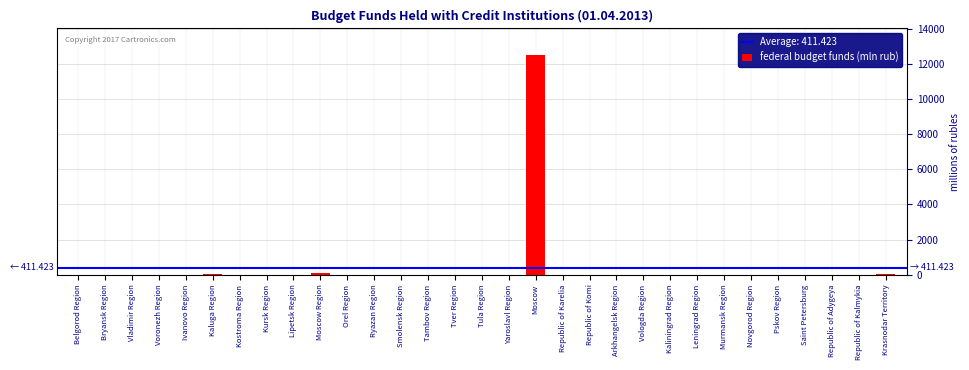

What is the greatest value displayed?

12509.2